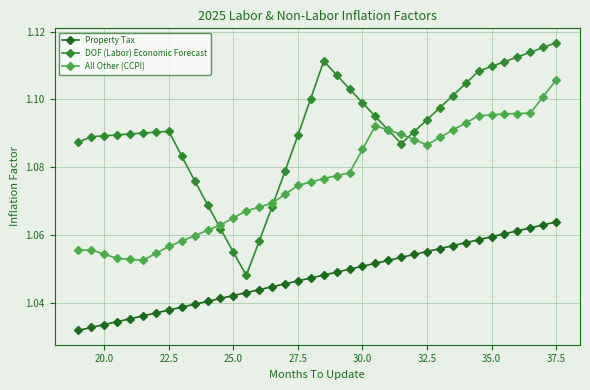

Count the Property Tax values in the range 1 to 2.

38